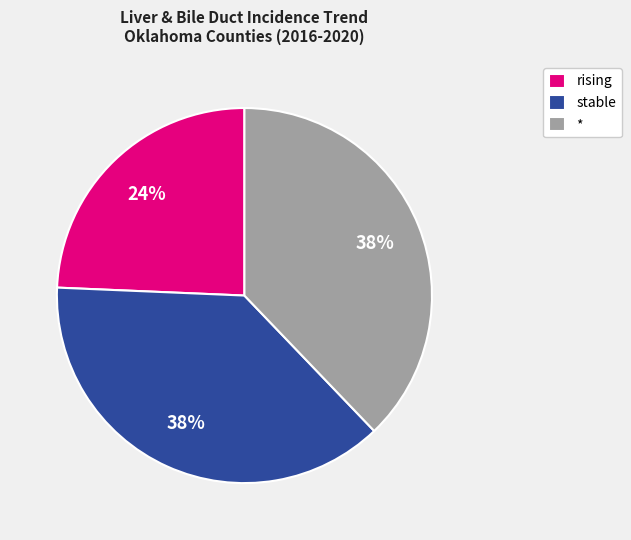

True or false: rising accounts for 24% of the total.

True